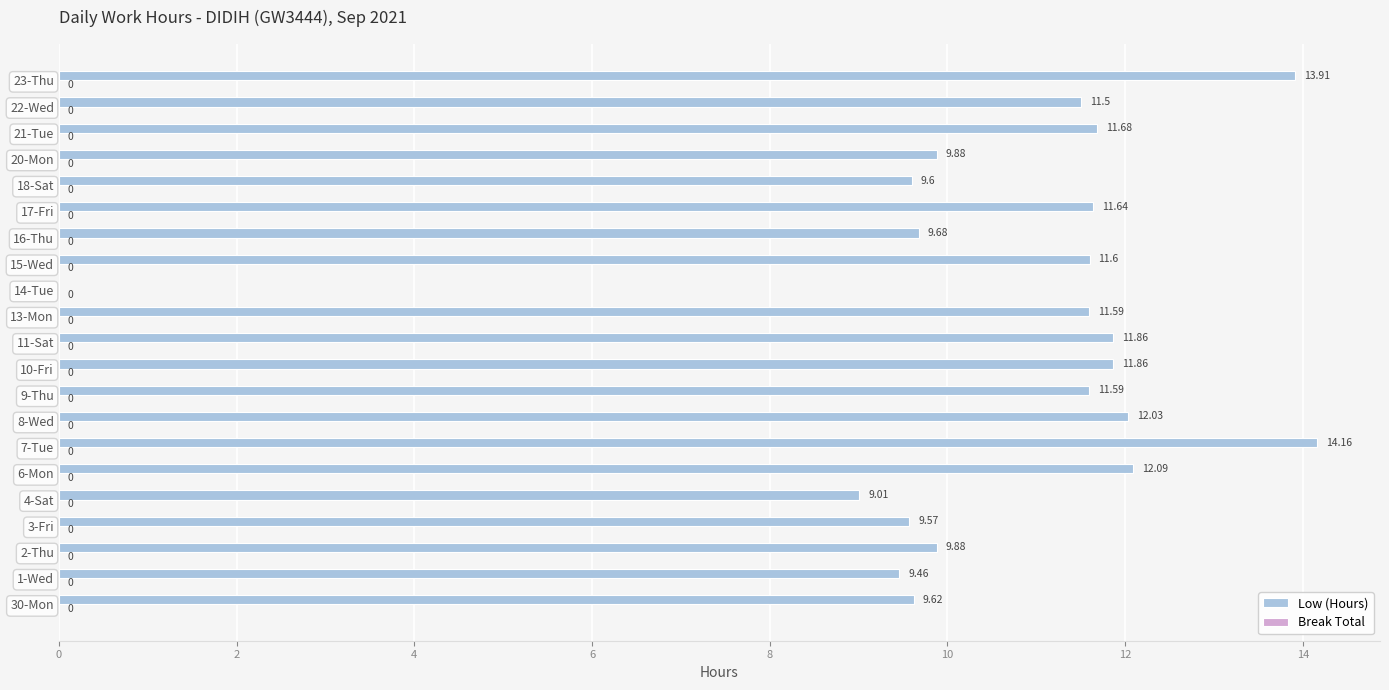

Between 20-Mon and 6-Mon, which is larger?

6-Mon